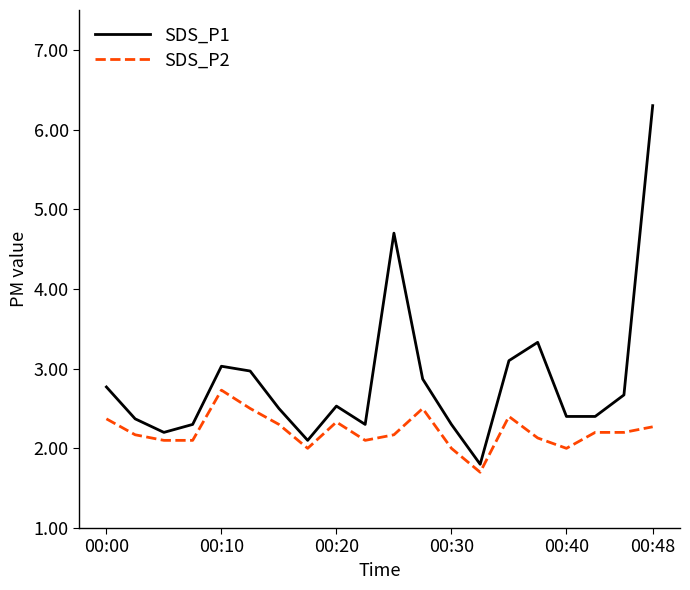

True or false: SDS_P2 and SDS_P1 intersect in this chart.

False